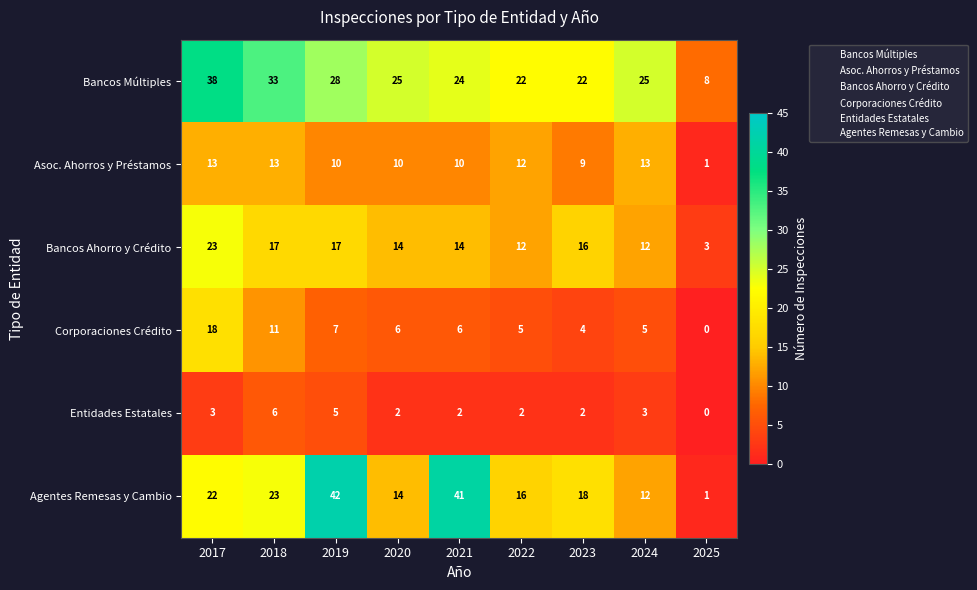

The Corporaciones Crédito series shows 12 at 2017. True or false?

False